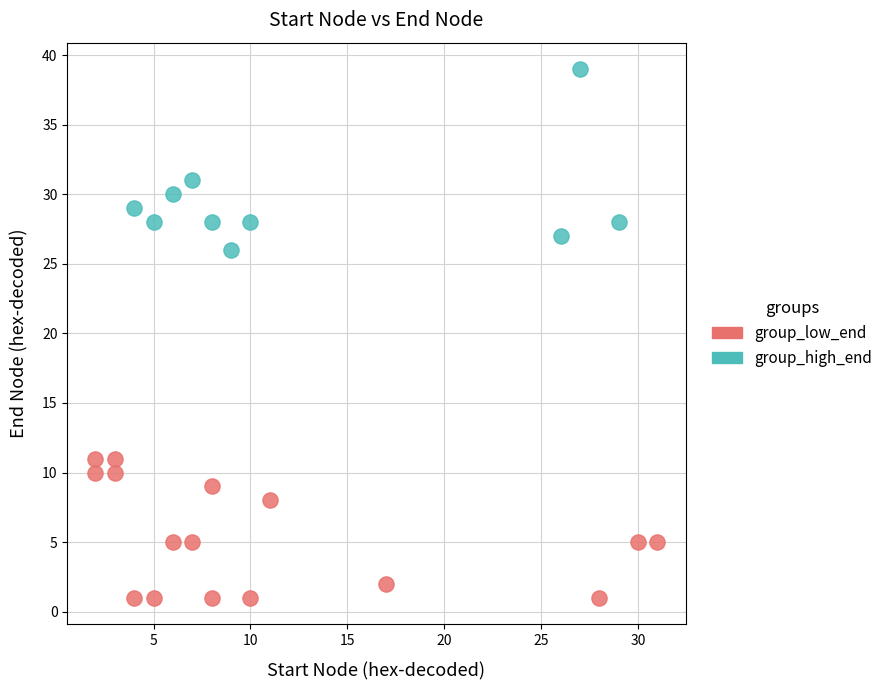

What are all the series names shown in the legend?

group_low_end, group_high_end